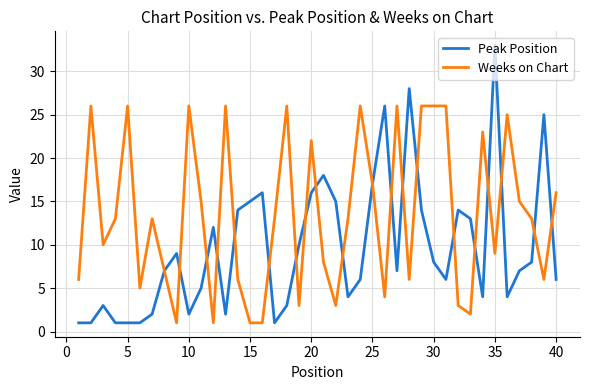

Which series has the largest total across all categories?

Weeks on Chart